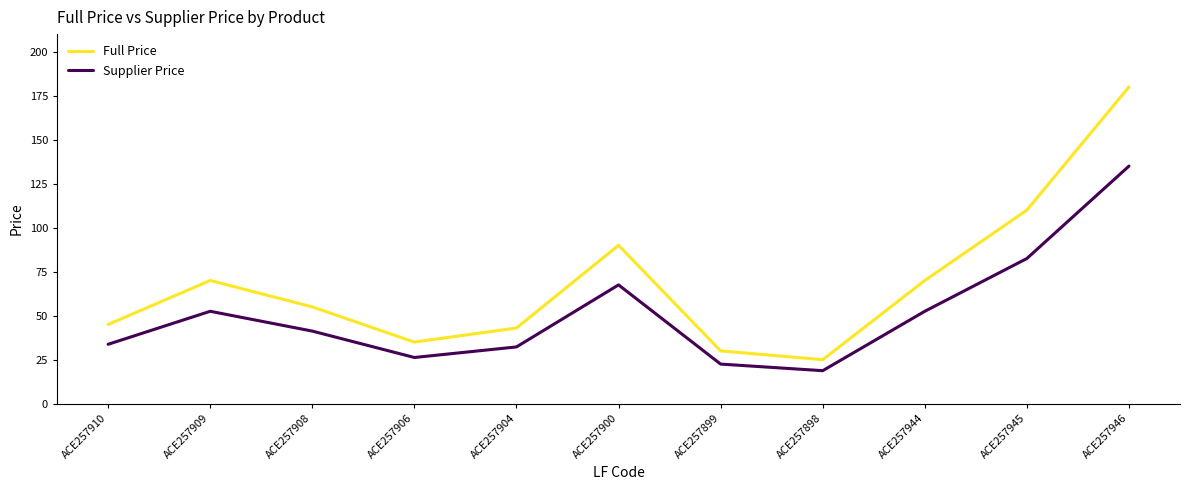

True or false: Supplier Price and Full Price cross at least once.

False